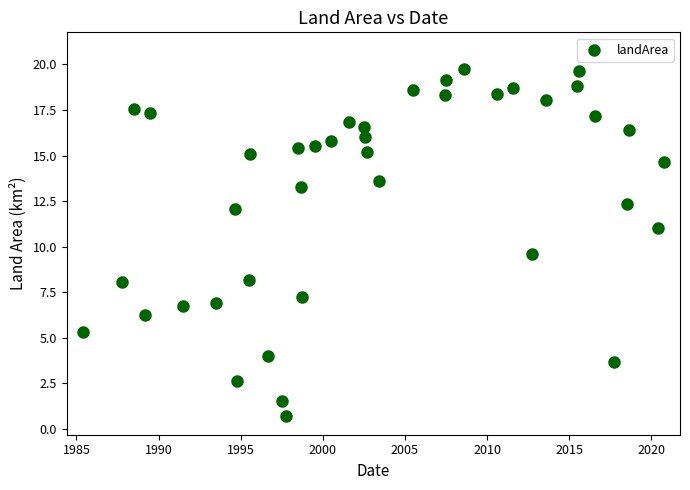

What is the range of X values (max minus min)?

35.3